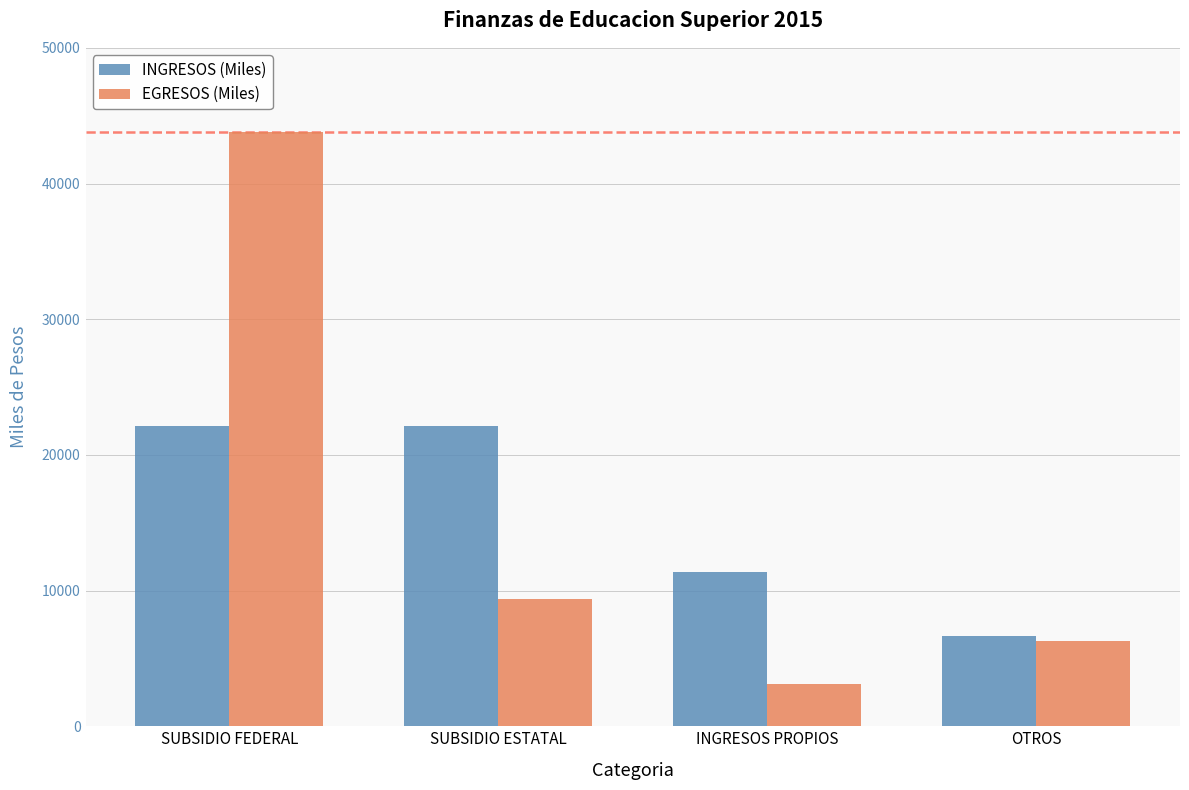

What is the label of the 2nd bar from the left?

SUBSIDIO ESTATAL